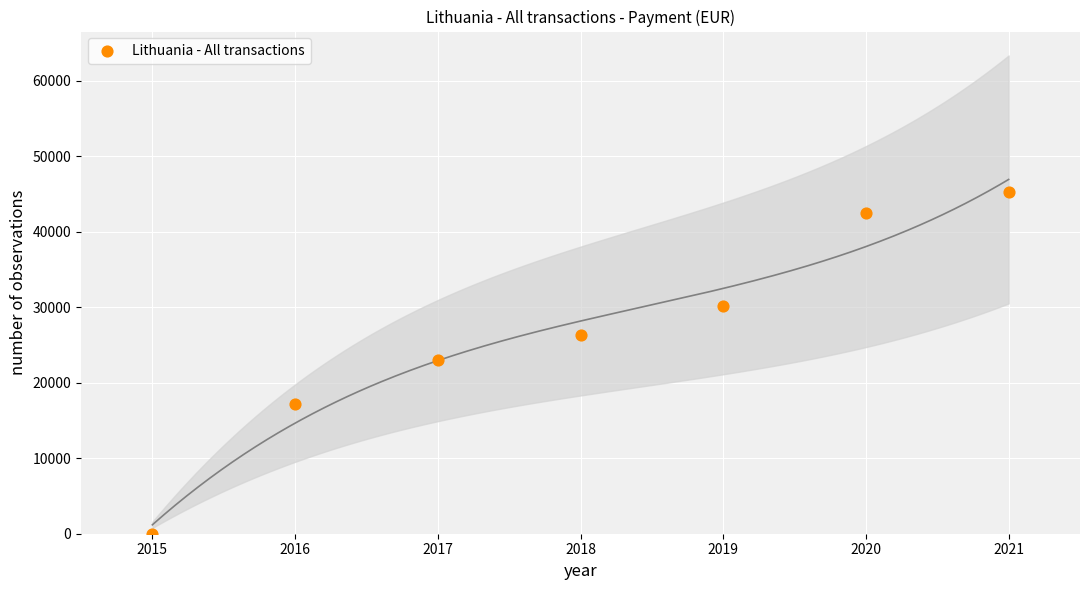

What is the range of Y values (max minus min)?

45236.4